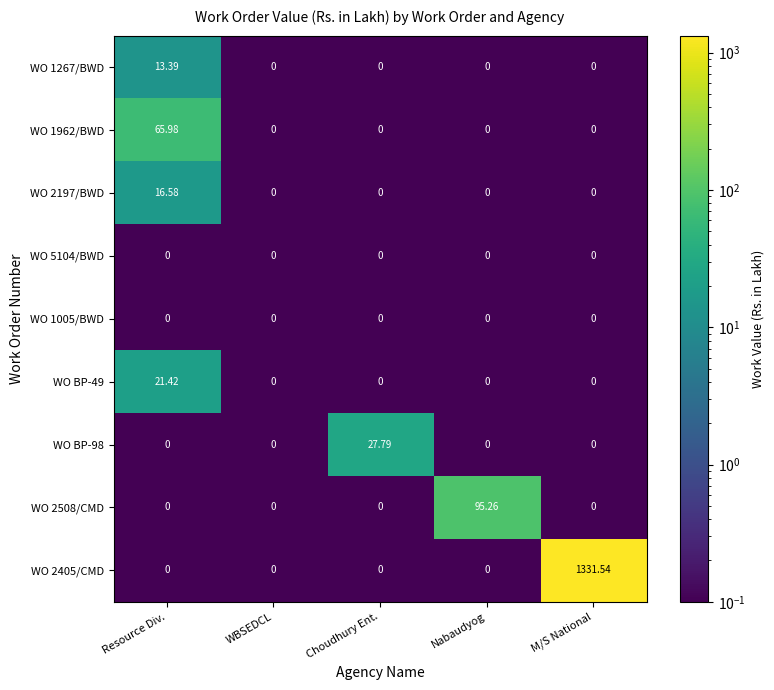

Is the value of WO 1267/BWD at M/S National greater than the value of WO BP-98 at Choudhury Ent.?

No